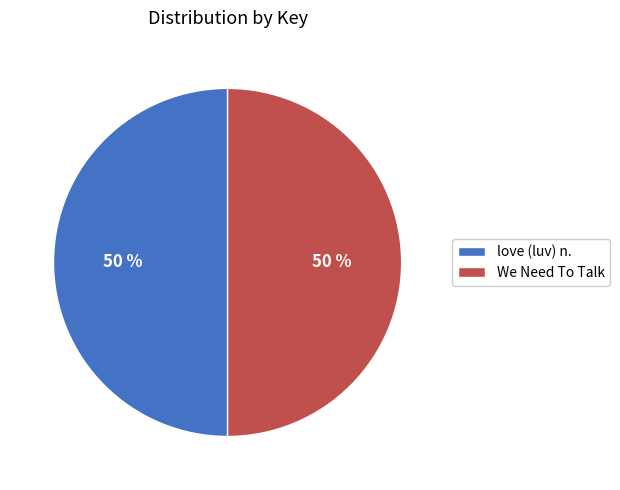

To the nearest percent, what percentage of the pie is We Need To Talk?

50%